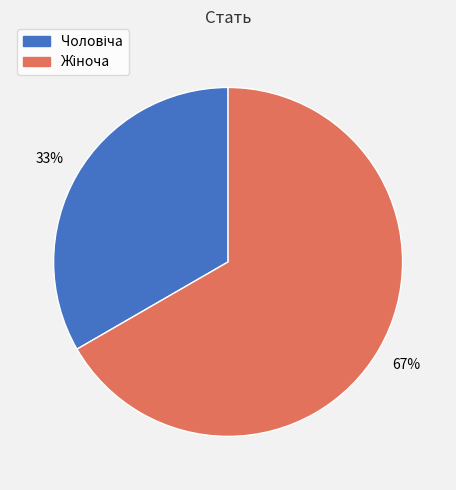

To the nearest percent, what is the average slice percentage?

50%